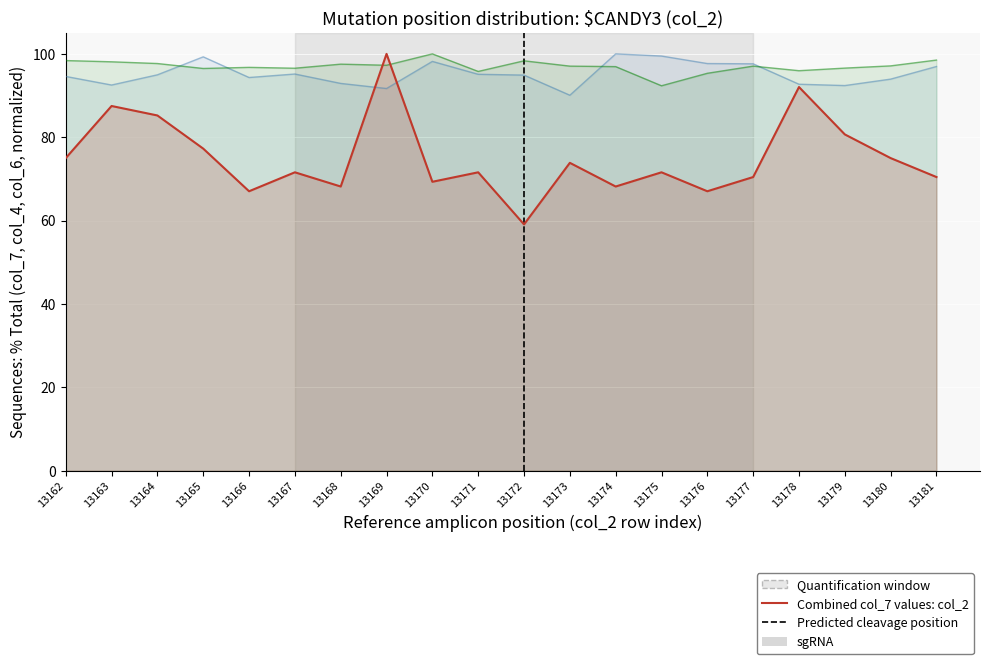

Between 13172 and 13177, which series saw the biggest shift?

col_7